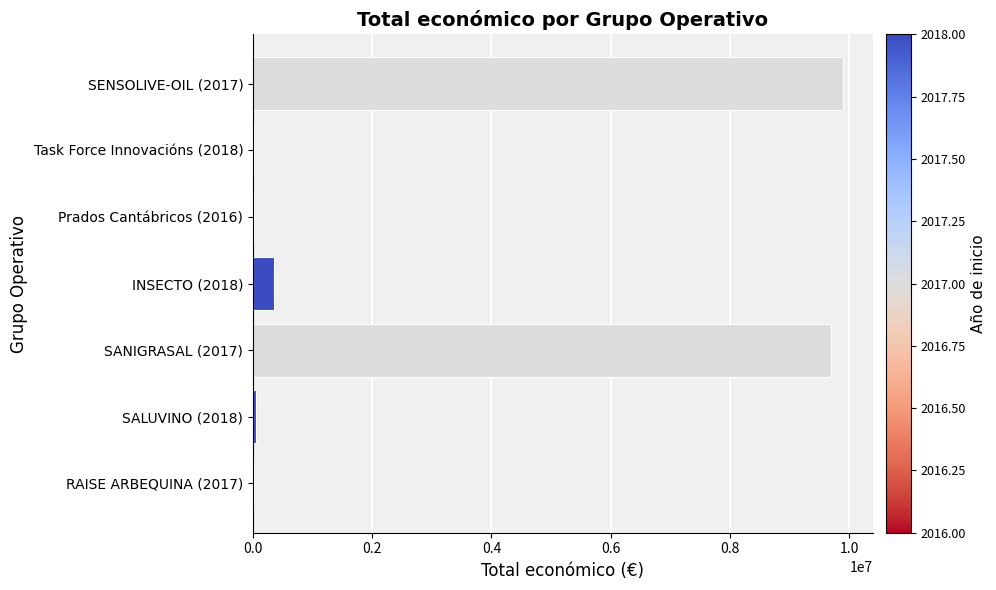

Count the number of data series in this chart.

1